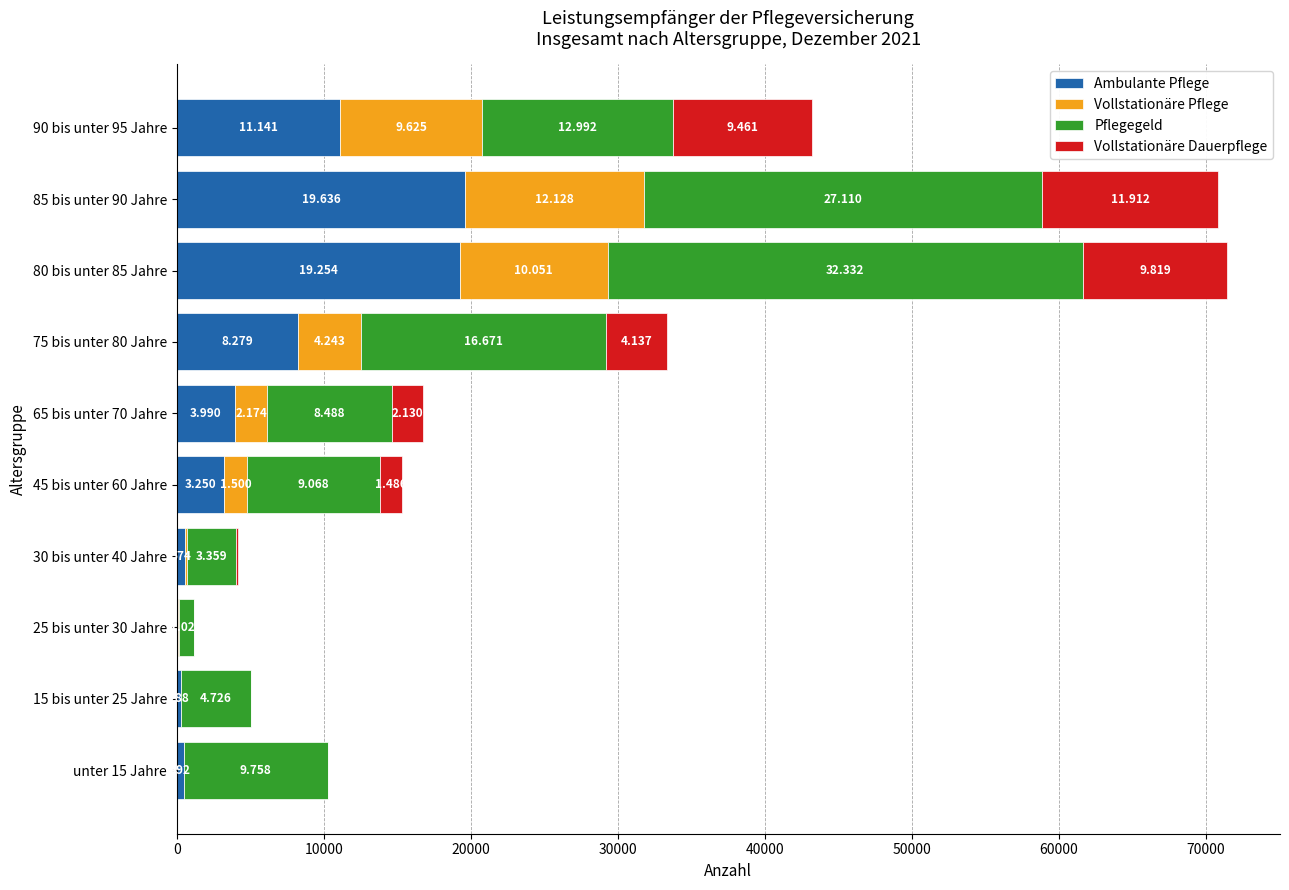

List the series in order of their peak value, lowest first.

Vollstationäre Dauerpflege, Vollstationäre Pflege, Ambulante Pflege, Pflegegeld